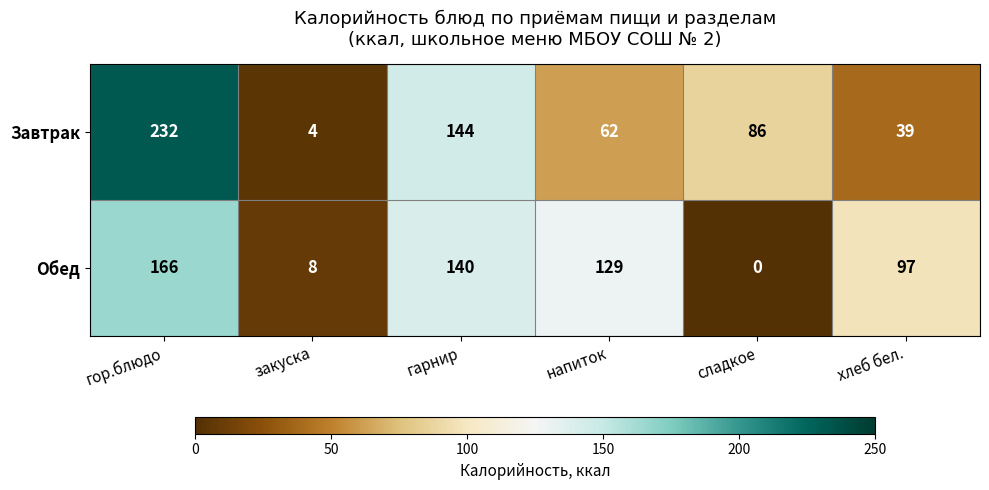

At which label does Завтрак first exceed 86?

гор.блюдо